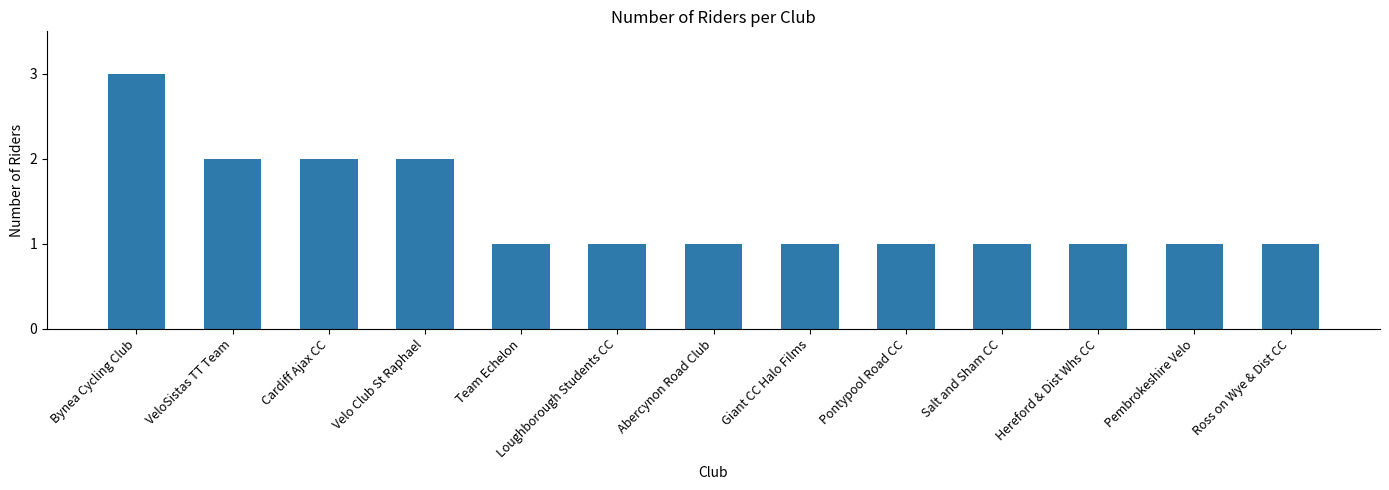

What is the sum of the values at Velo Club St Raphael and Team Echelon?

3